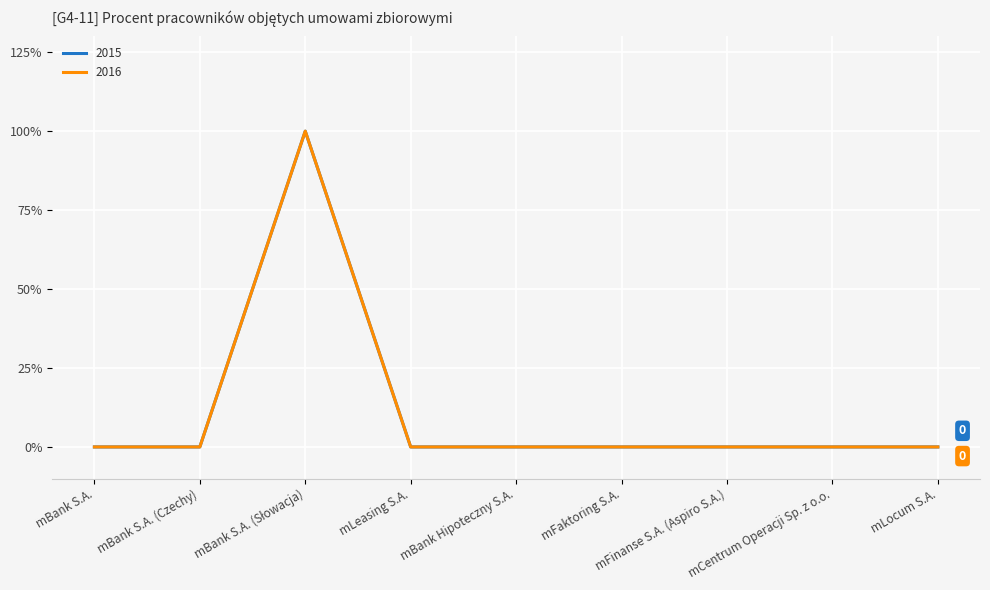

At which label does 2015 reach its peak?

mBank S.A. (Słowacja)